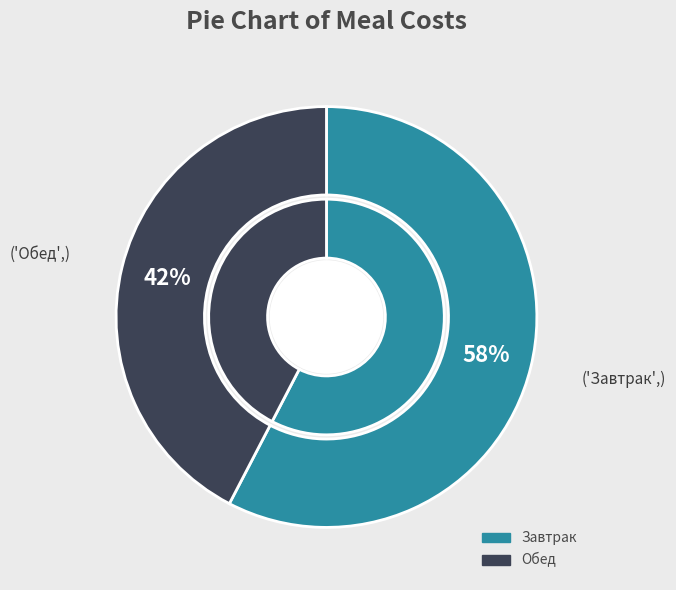

True or false: фрукты accounts for 4% of the total.

False